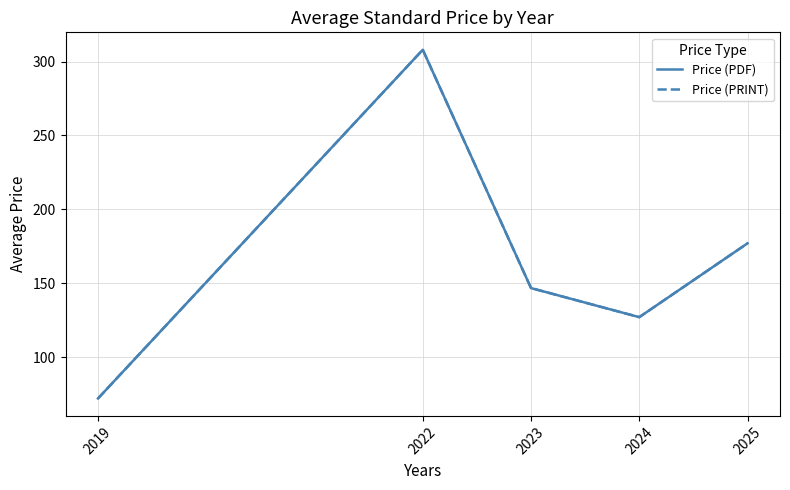

List the series in order of their peak value, lowest first.

Price (PDF), Price (PRINT)